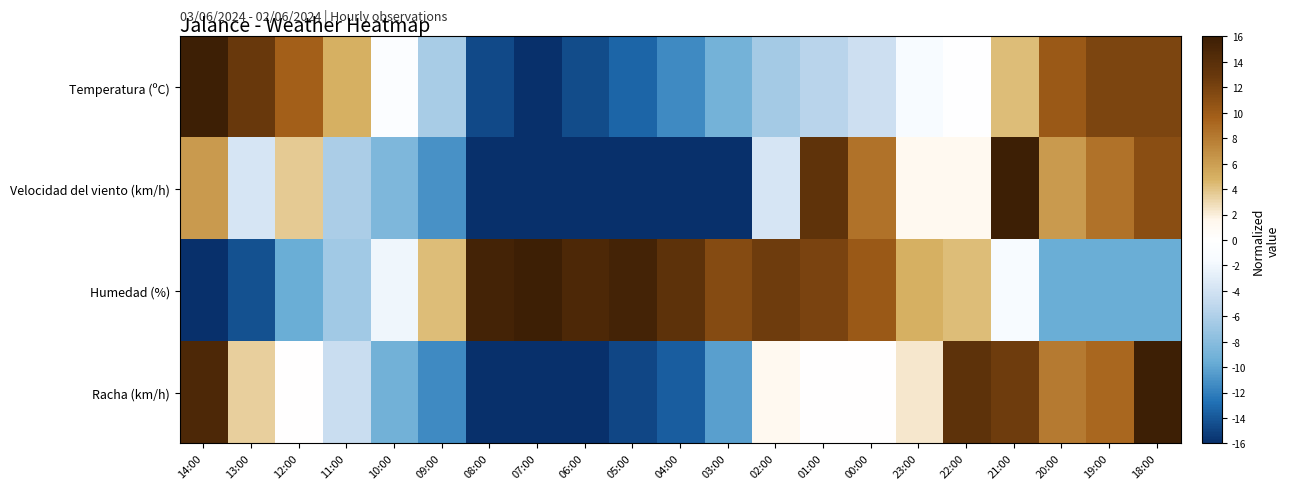

At how many categories does at least one series exceed -1?

21